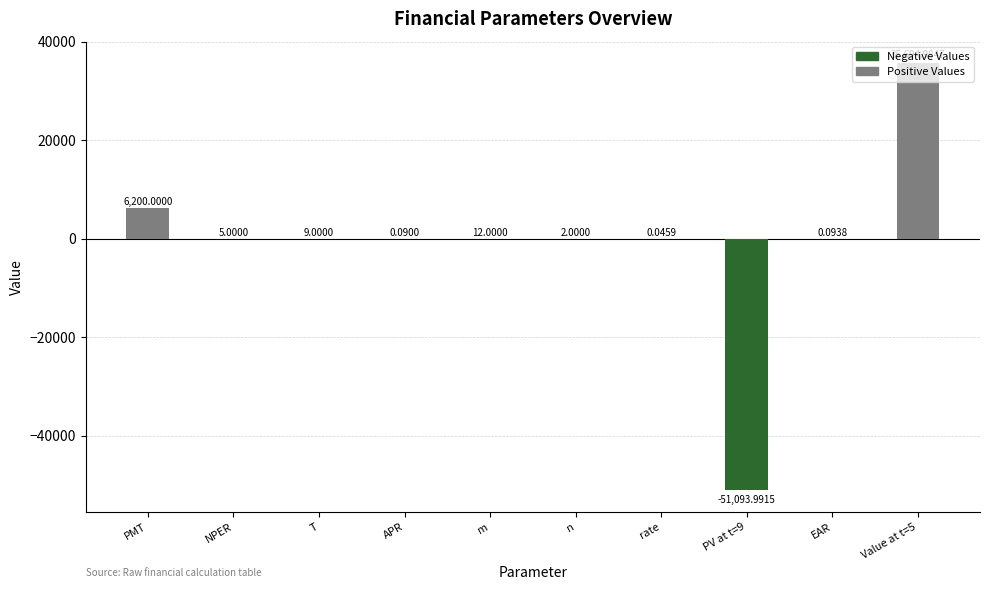

At which label is the value closest to -7699?

rate